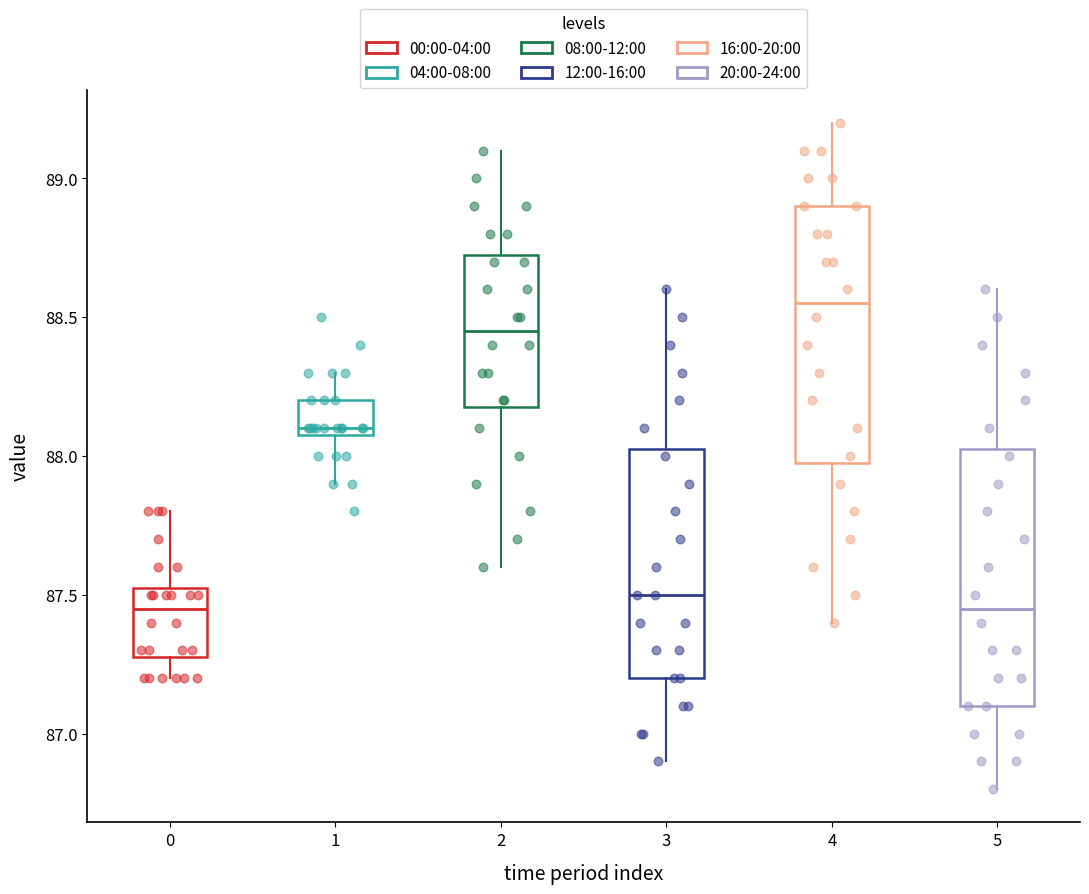

Reading left to right, read every box against the y-axis: the position of its median line, the range the box covers, and the ends of its whiskers. The values are not printed on the chart, so give them approximately, as read against the axis.

0: median 87.45, box 87.30 to 87.55, whiskers 87.20 to 87.80
1: median 88.10 (just above the box's lower edge), box 88.10 to 88.20, whiskers 87.90 to 88.30
2: median 88.45, box 88.20 to 88.75, whiskers 87.60 to 89.10
3: median 87.50, box 87.20 to 88.05, whiskers 86.90 to 88.60
4: median 88.55, box 88.00 to 88.90, whiskers 87.40 to 89.20
5: median 87.45, box 87.10 to 88.05, whiskers 86.80 to 88.60